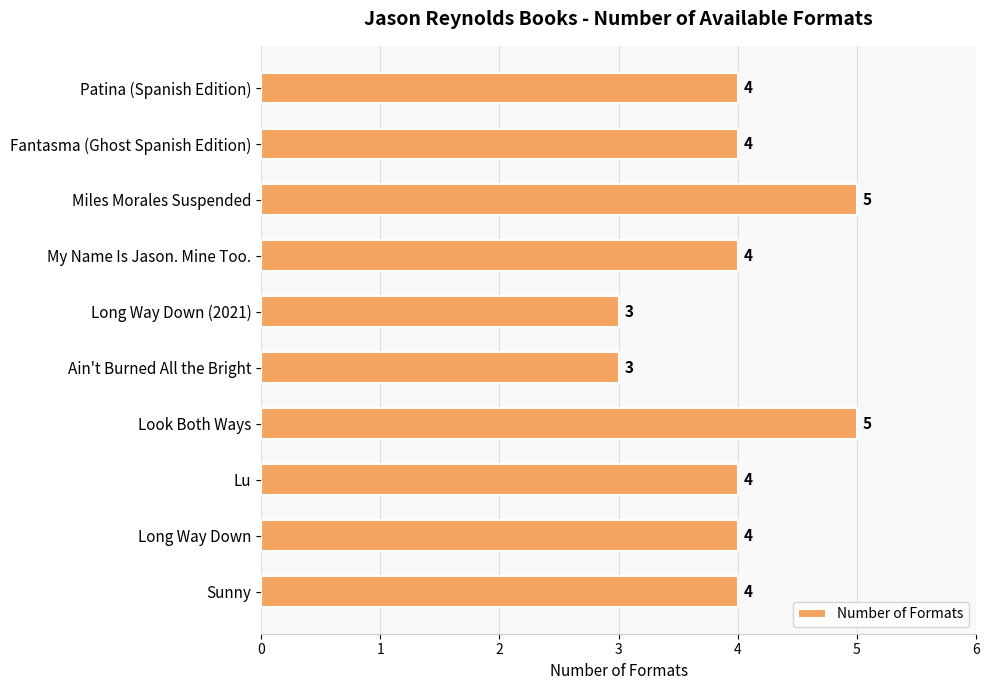

How many values are between 4 and 5?

8